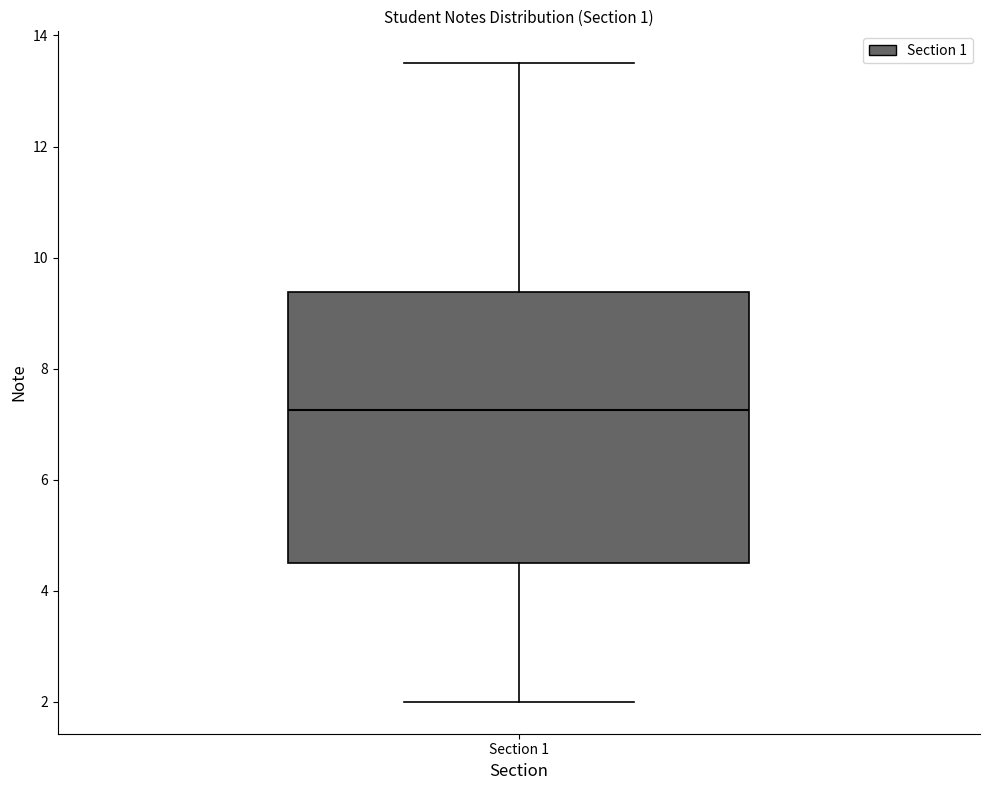

Transcribe this box plot: give where the median line is, the range the box spans, and where the two whiskers end, as read against the y-axis. The values are not printed on the chart, so give them approximately, as read against the axis.

median 7.2, box 4.6 to 9.4, whiskers 2.0 to 13.6